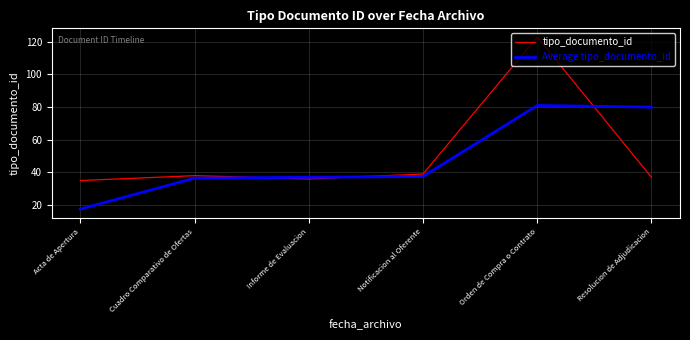

What is the smallest value displayed?

17.5